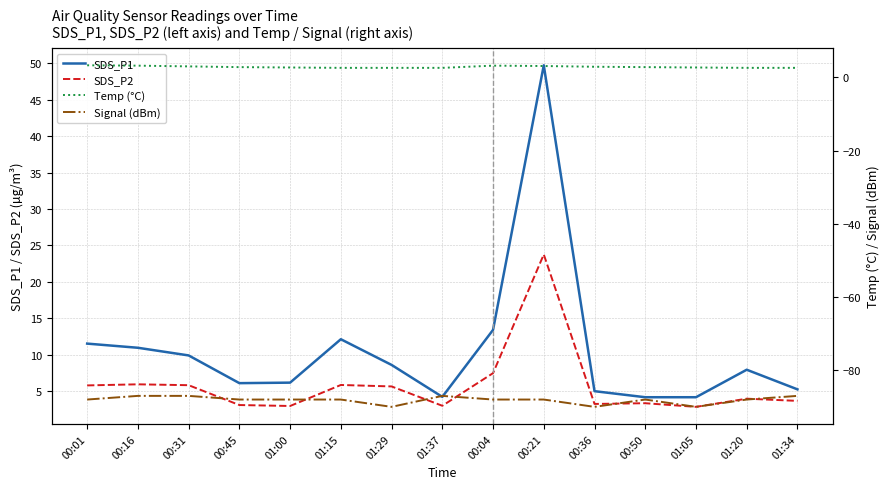

Reading left to right, list all the values displayed in this chart.

SDS_P1: 00:01=11.6	00:16=11.0	00:31=9.9	00:45=6.1	01:00=6.2	01:15=12.2	01:29=8.6	01:37=4.2	00:04=13.4	00:21=49.7	00:36=5.0	00:50=4.2	01:05=4.2	01:20=8.0	01:34=5.3
SDS_P2: 00:01=5.8	00:16=6.0	00:31=5.8	00:45=3.1	01:00=3.0	01:15=5.9	01:29=5.7	01:37=3.0	00:04=7.5	00:21=23.8	00:36=3.3	00:50=3.4	01:05=2.9	01:20=4.0	01:34=3.7
Temp (°C): 00:01=3.3	00:16=3.2	00:31=3.0	00:45=2.8	01:00=2.7	01:15=2.6	01:29=2.6	01:37=2.6	00:04=3.2	00:21=3.1	00:36=2.9	00:50=2.8	01:05=2.7	01:20=2.6	01:34=2.6
Signal (dBm): 00:01=-88.0	00:16=-87.0	00:31=-87.0	00:45=-88.0	01:00=-88.0	01:15=-88.0	01:29=-90.0	01:37=-87.0	00:04=-88.0	00:21=-88.0	00:36=-90.0	00:50=-88.0	01:05=-90.0	01:20=-88.0	01:34=-87.0